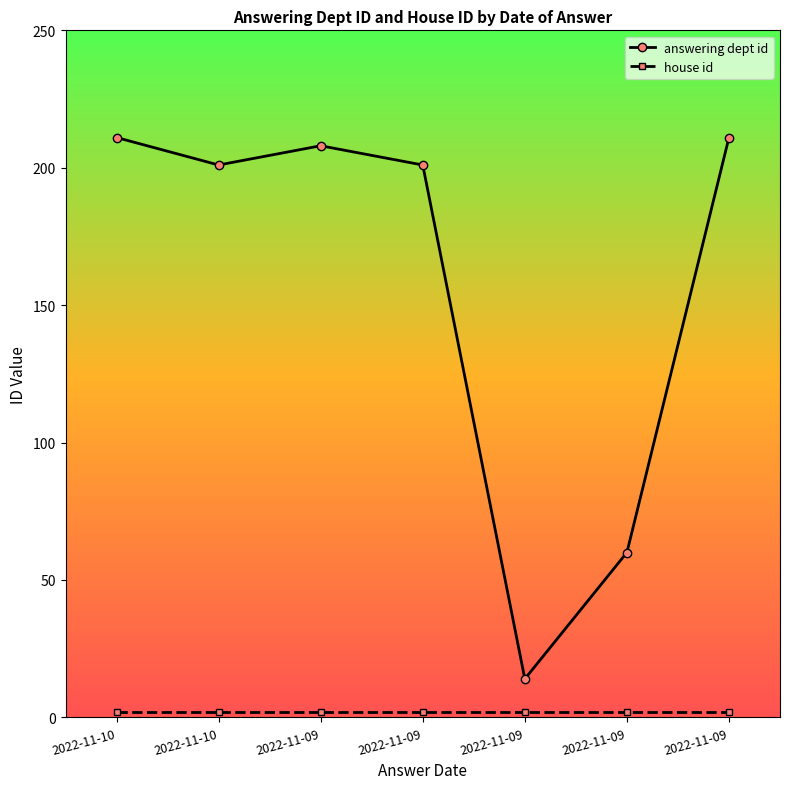

Read the house id value at 2022-11-09.

2